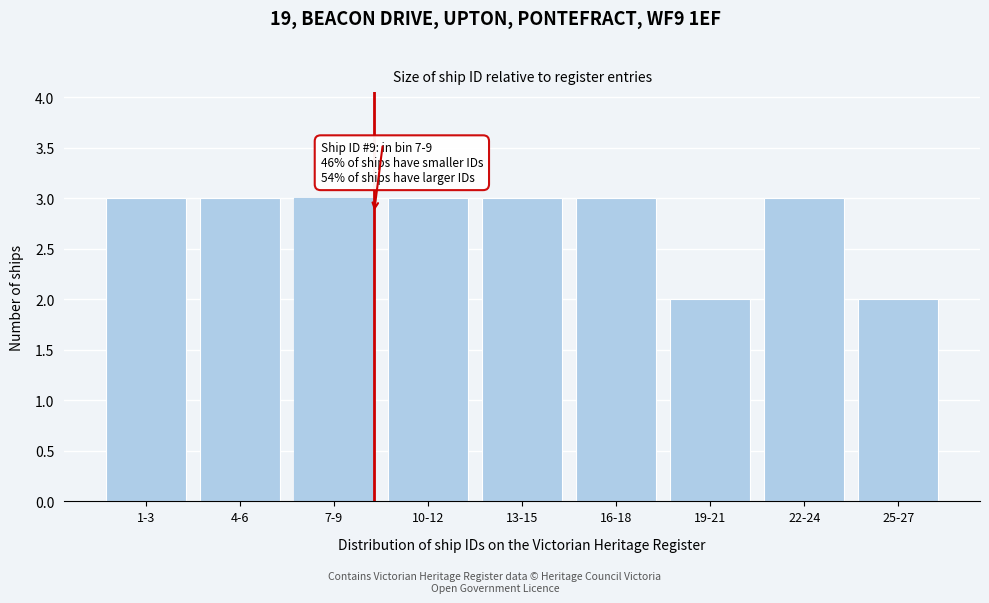

Reading left to right, list all the values displayed in this chart.

1-3=3	4-6=3	7-9=3	10-12=3	13-15=3	16-18=3	19-21=2	22-24=3	25-27=2